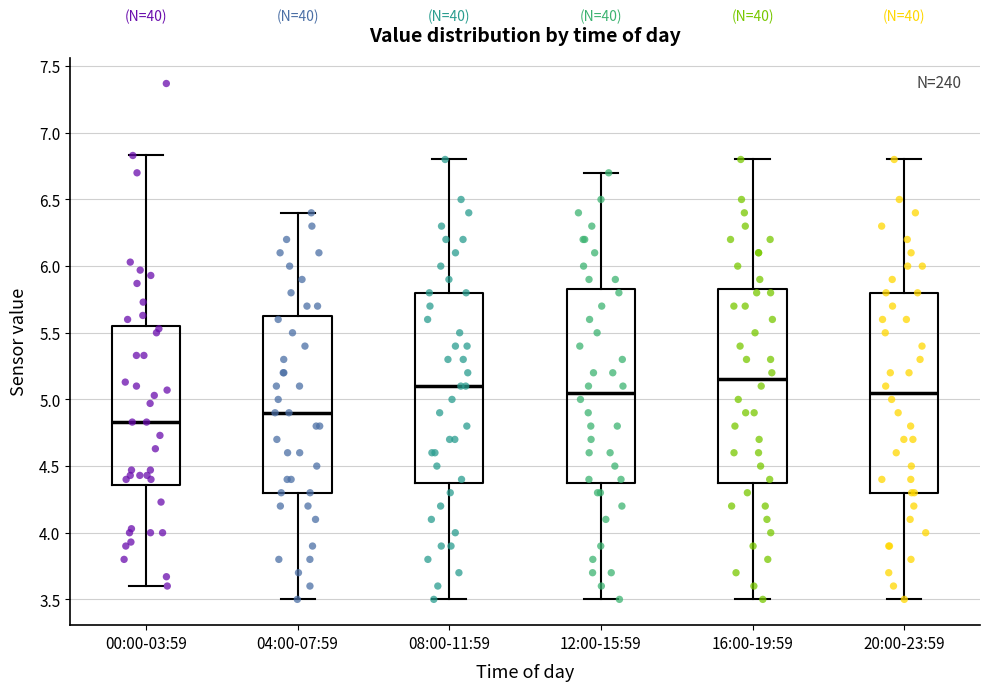

Which box has the highest median line?

16:00-19:59